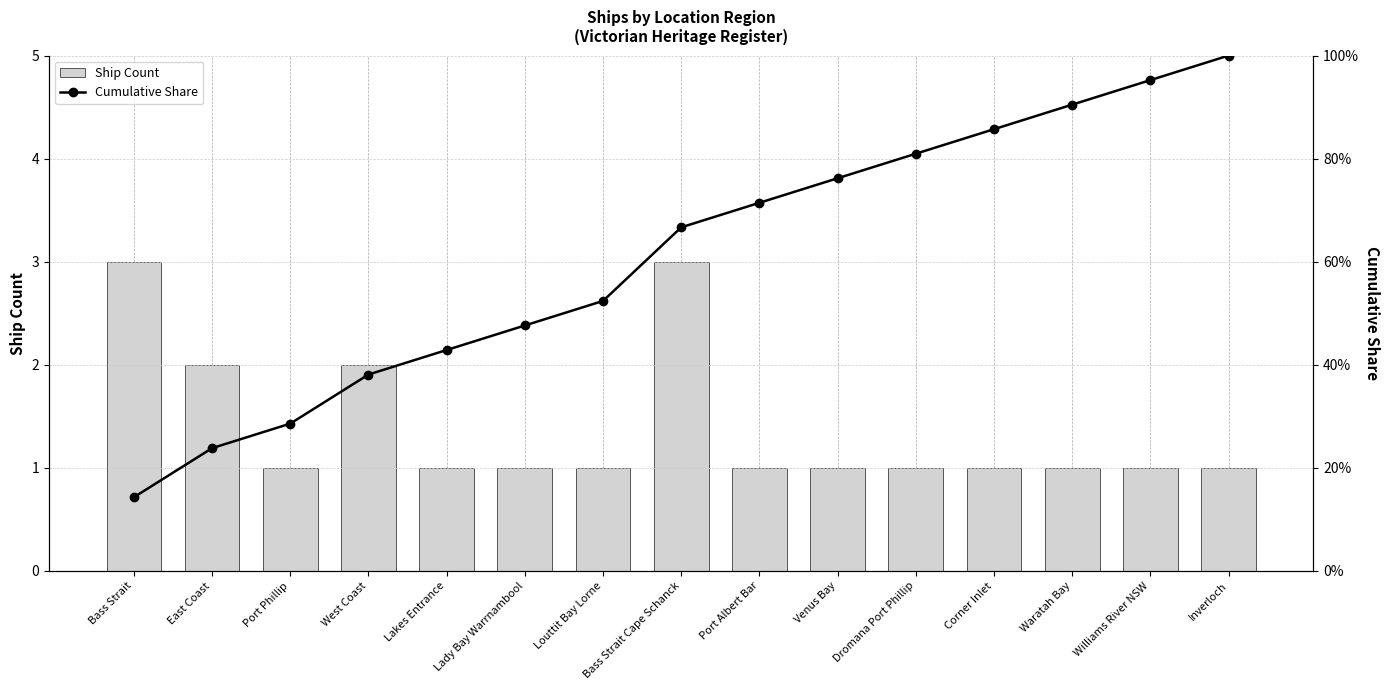

What is the total value across all series at Inverloch?

2.0